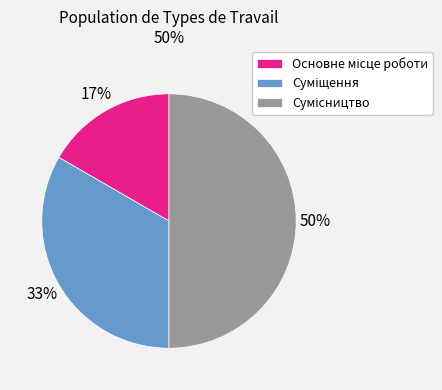

To the nearest percent, what is the average slice percentage?

33%